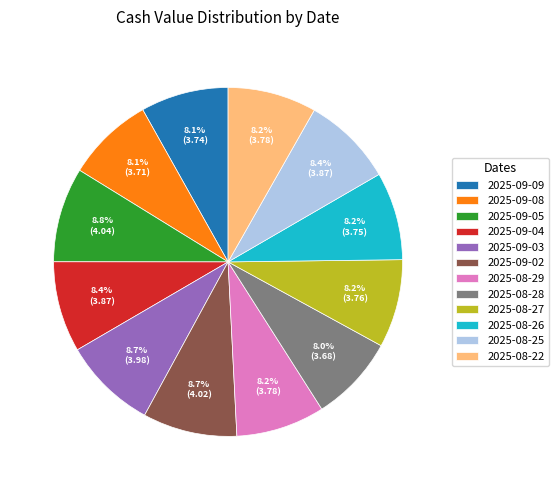

True or false: 2025-08-26 accounts for 15% of the total.

False